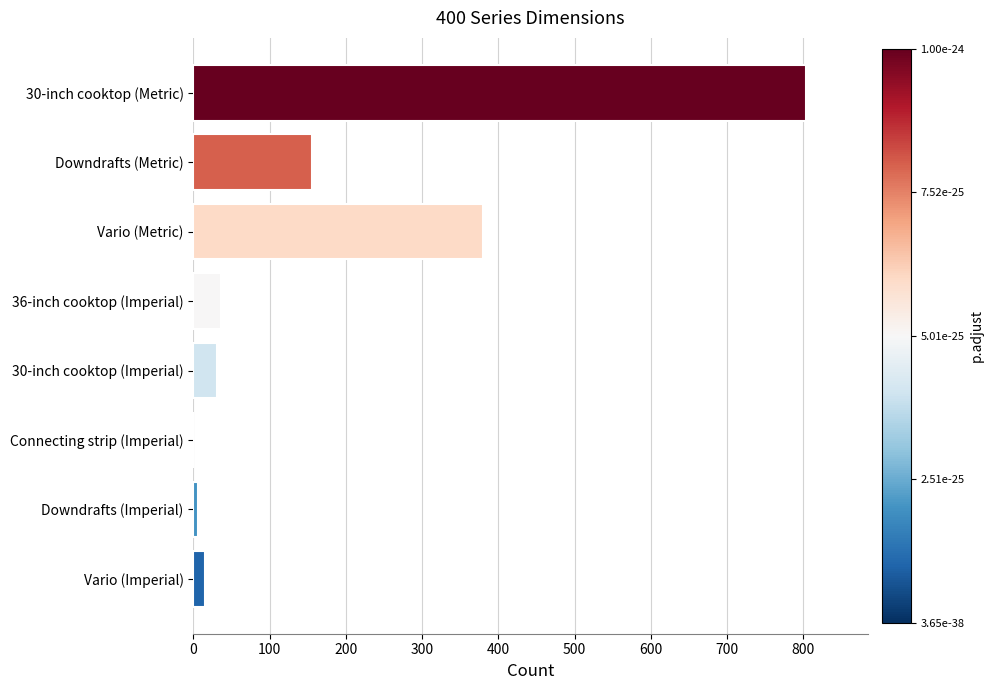

The value at Vario (Metric) is 380.0. True or false?

True